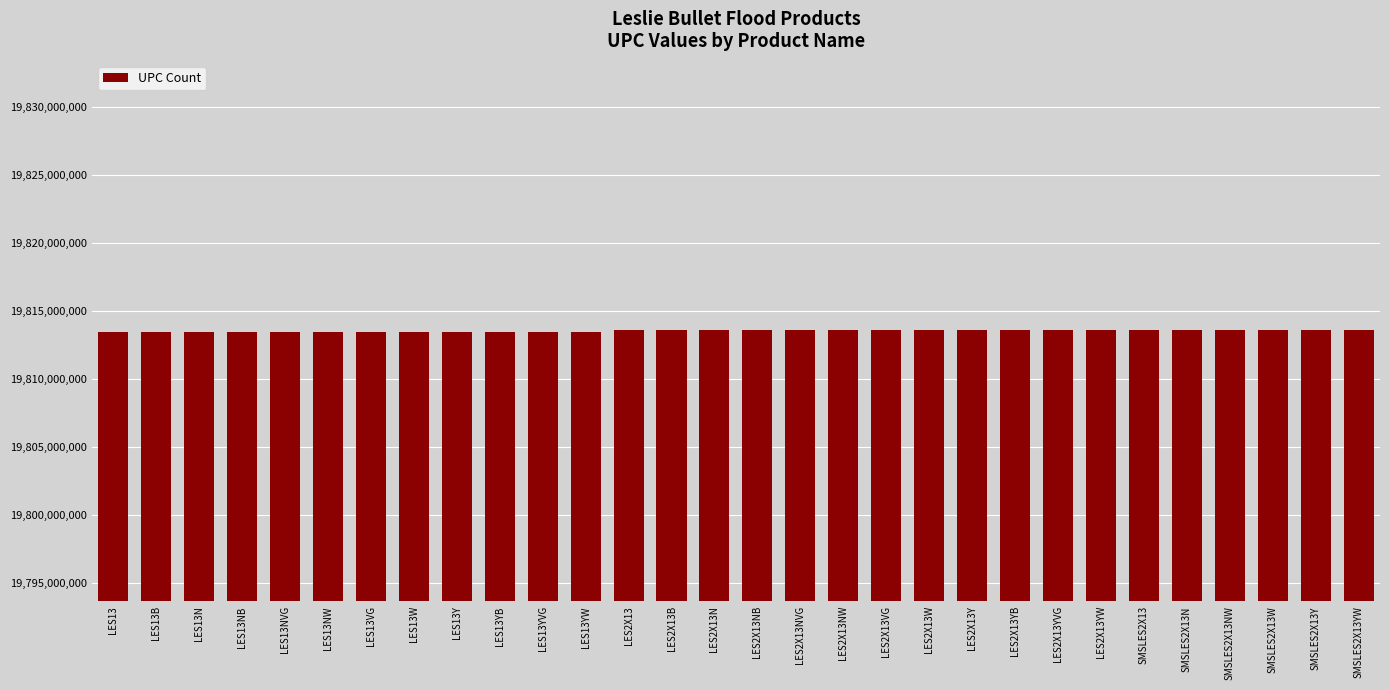

What is the minimum value shown in the chart?

19813497235